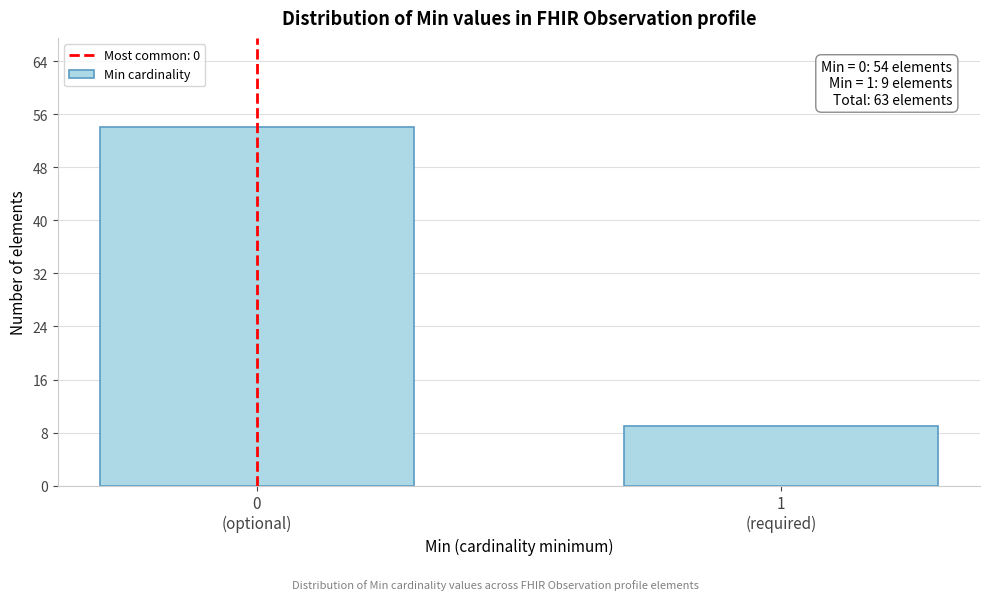

Reading left to right, transcribe all the data shown in this chart.

54	9